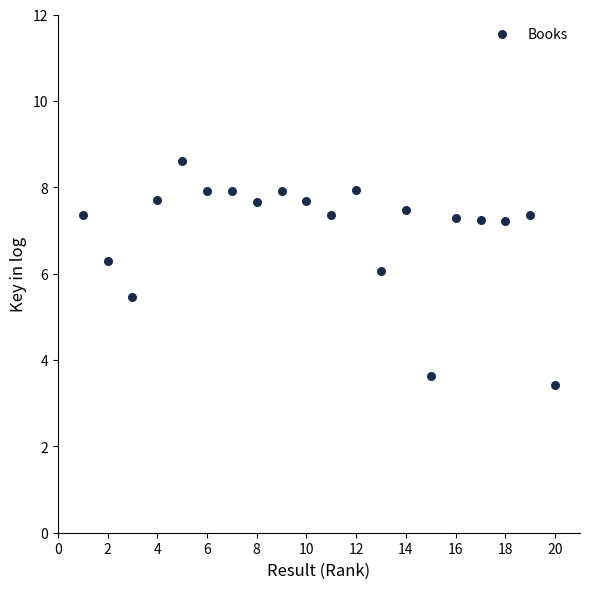

What is the range of X values (max minus min)?

19.0